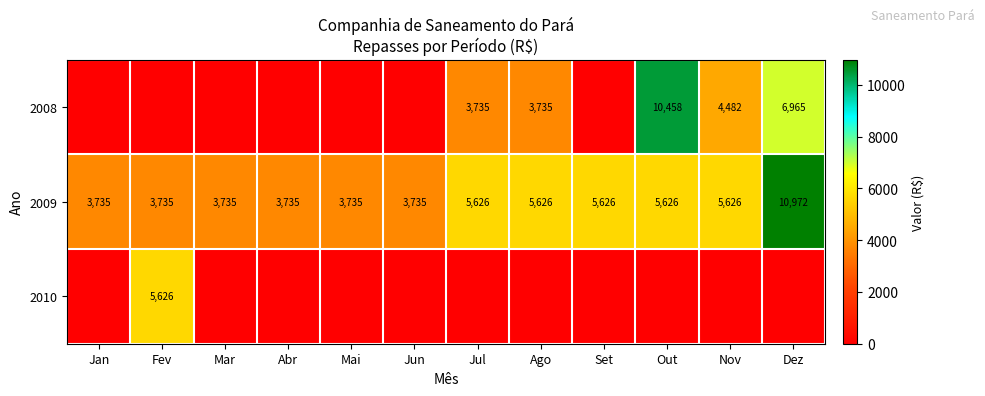

What is the lowest value of the 2009 series?

3735